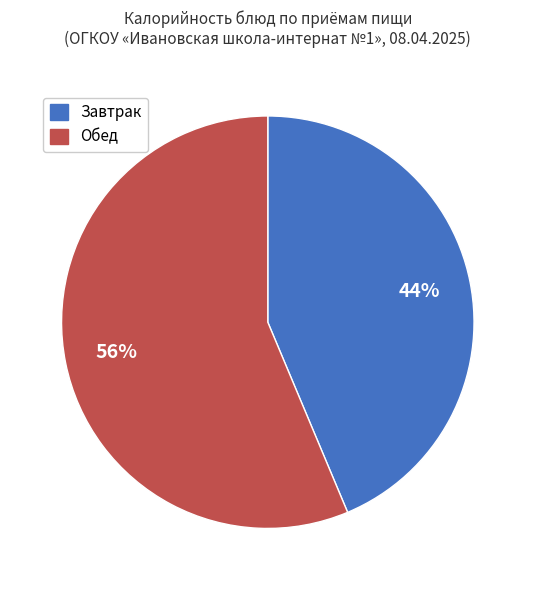

To the nearest percent, what is the average slice percentage?

50%